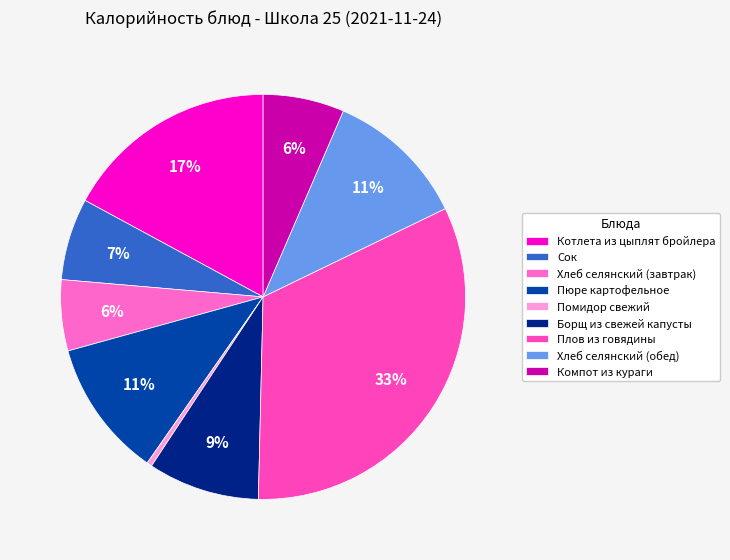

Is it true that Помидор свежий is 0% of the pie?

True